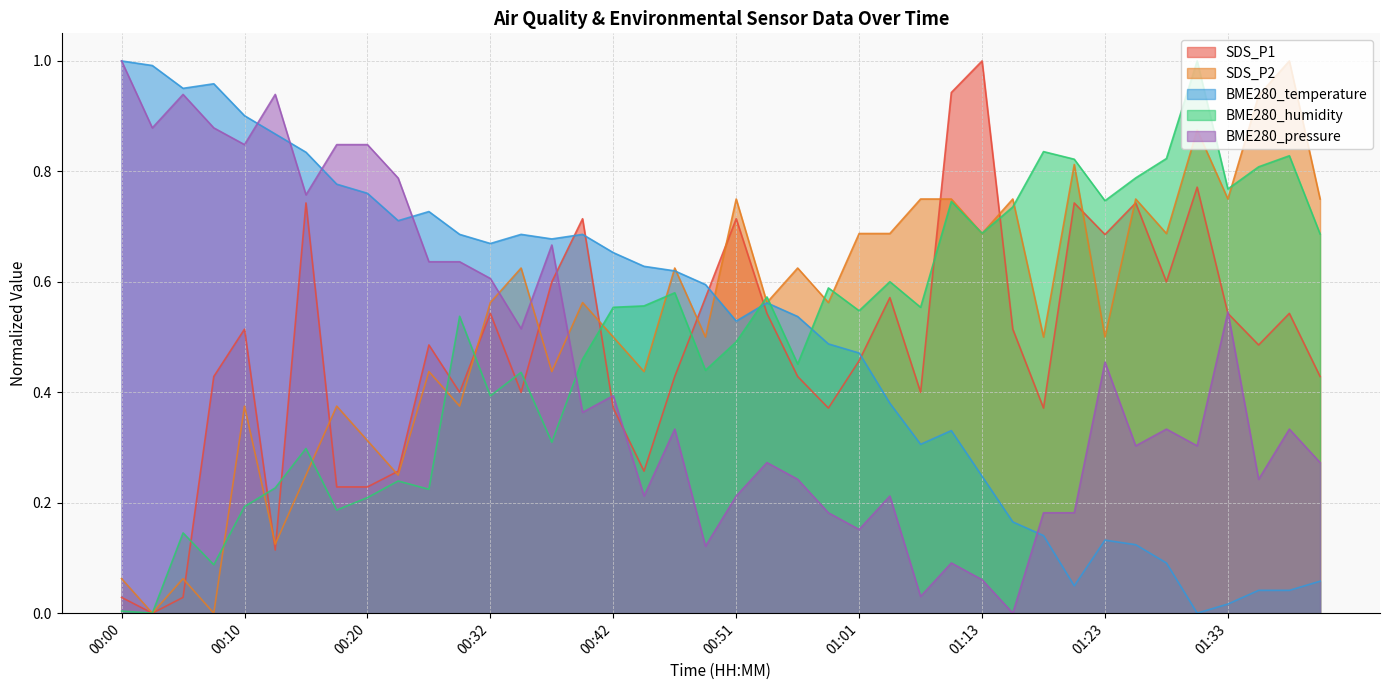

What is the label of the 24th point from the left?

00:59